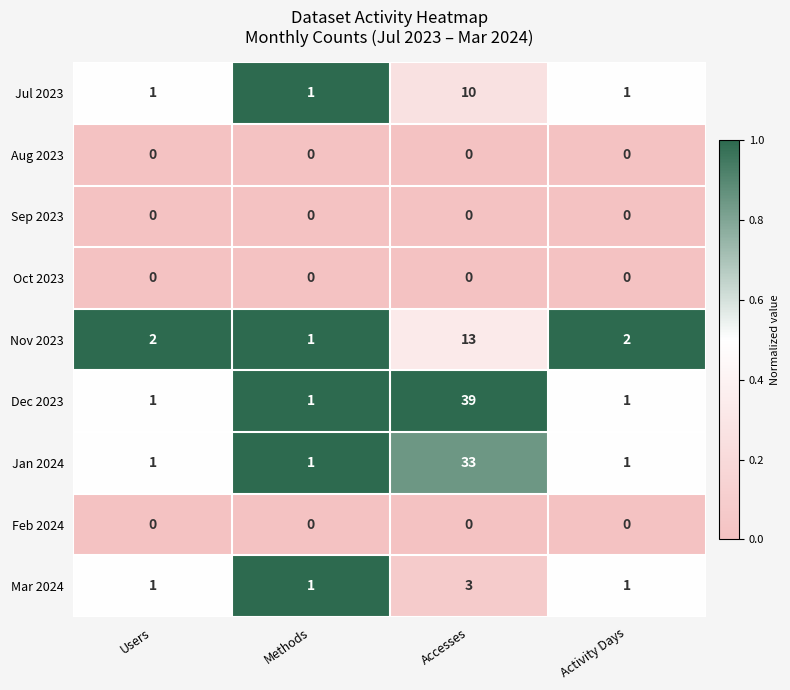

What is the maximum value for Jul 2023?

10